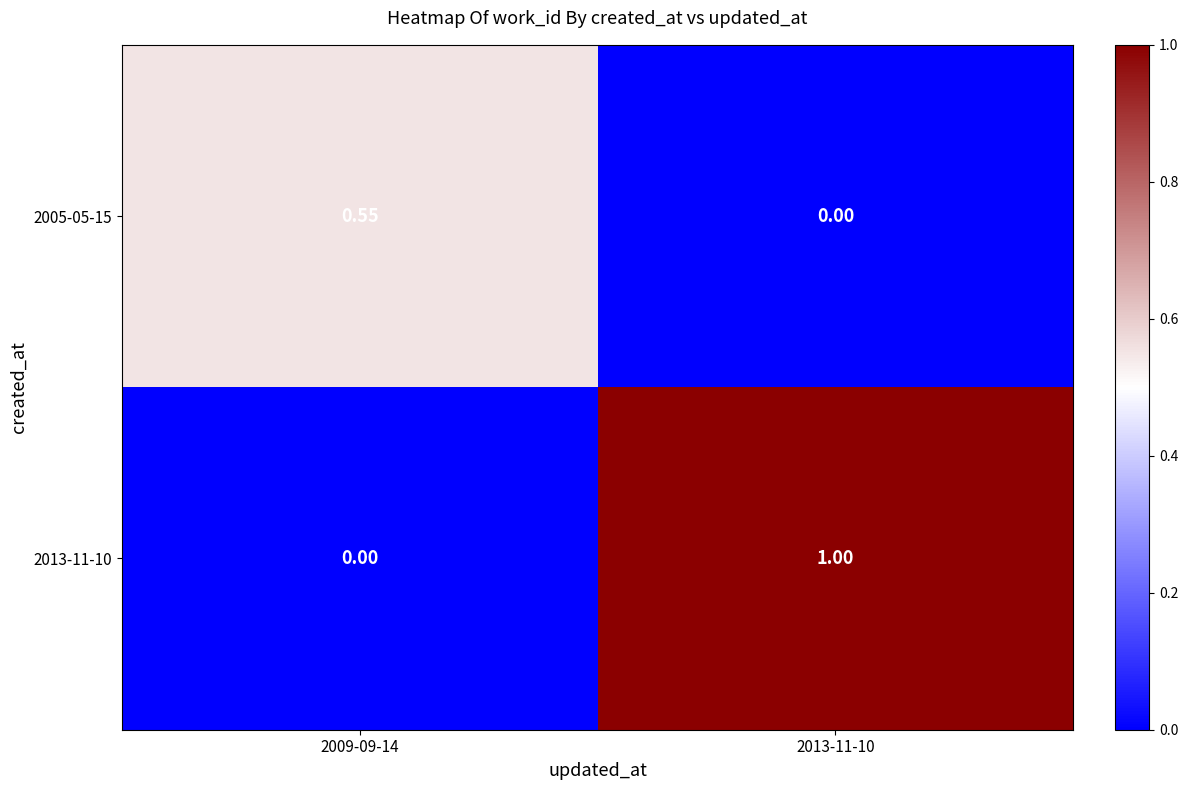

Is the value of 2013-11-10 at 2013-11-10 greater than the value of 2005-05-15 at 2013-11-10?

Yes